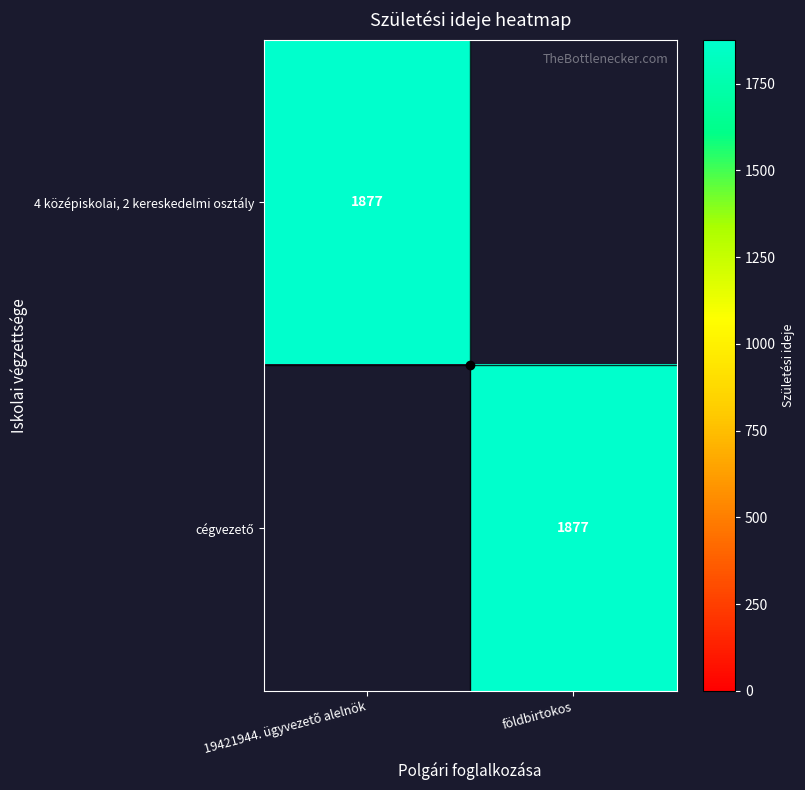

The value of 4 középiskolai, 2 kereskedelmi osztály at 19421944. ügyvezetõ alelnök is 570. True or false?

False